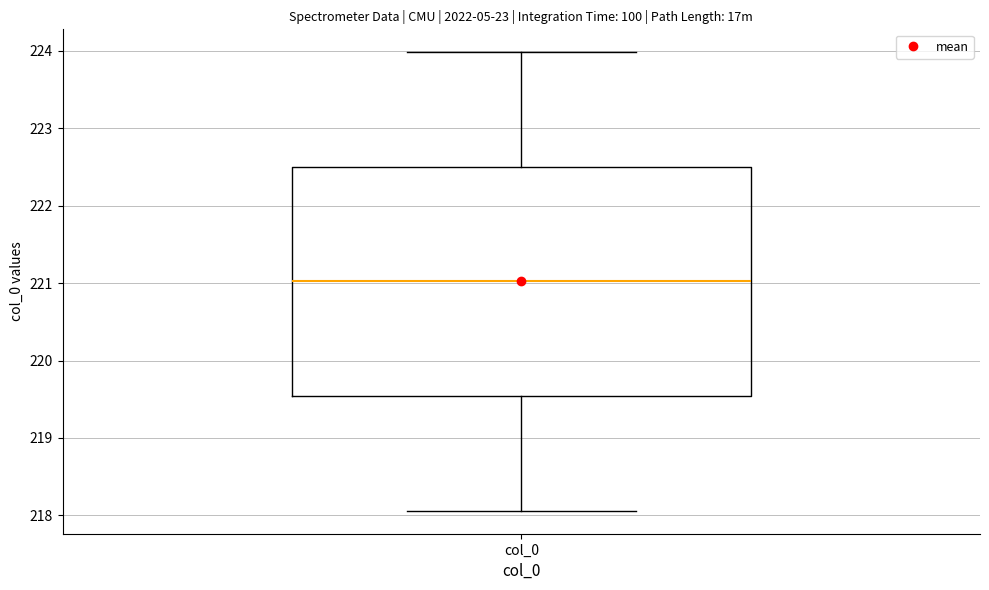

Where does the lower whisker of the box for col_0 end on the y-axis? The values are not printed on the chart, so give them approximately, as read against the axis.

218.1